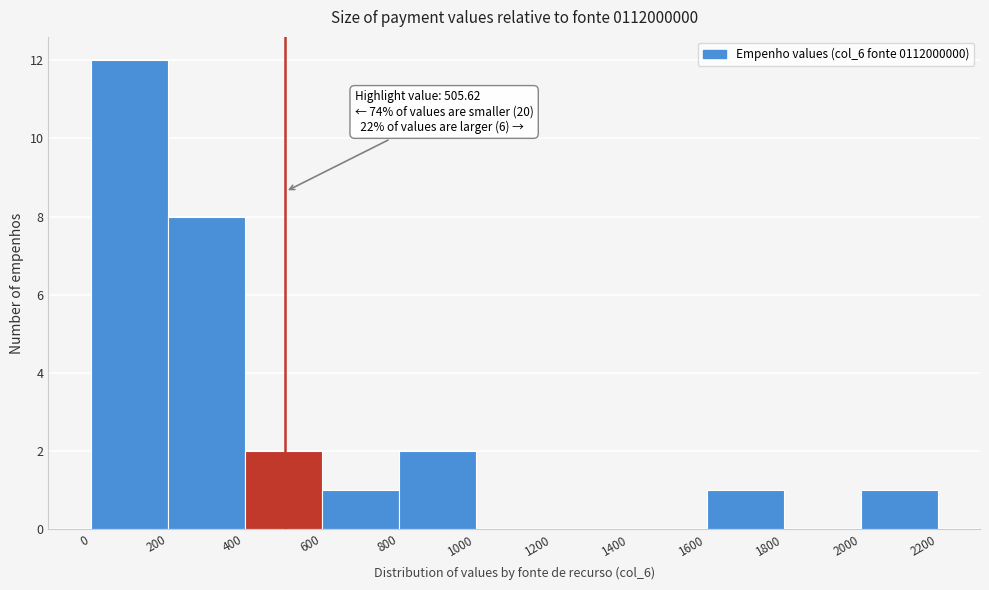

Over which range of the x-axis is the bar tallest?

0 to 200